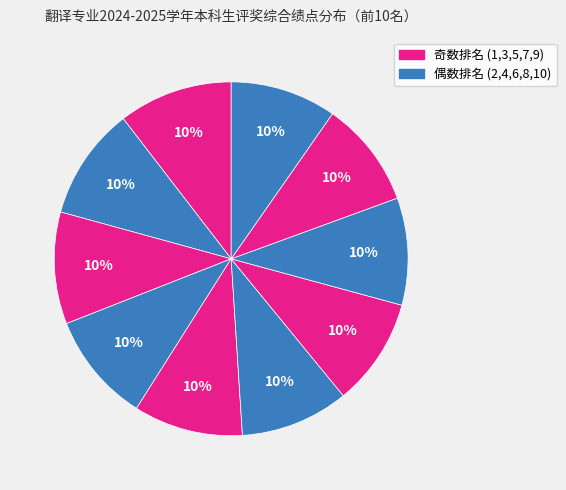

How many segments does this pie chart have?

10